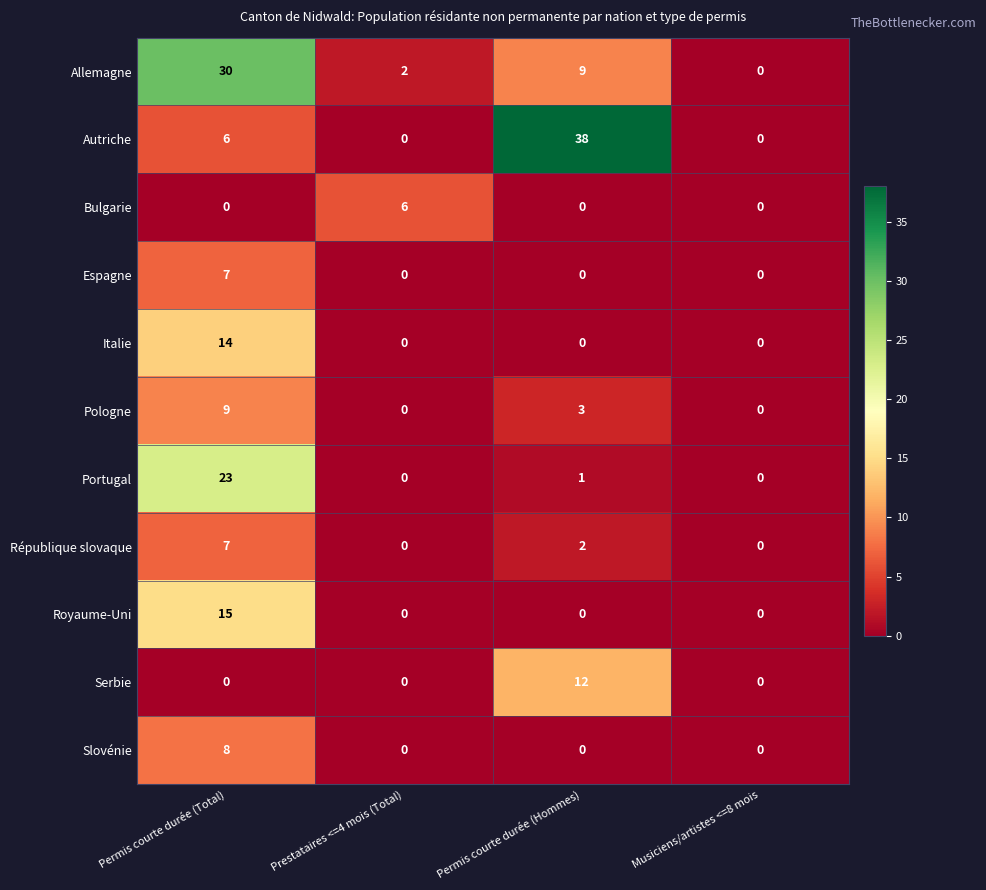

What is the sum of the Pologne values at Permis courte durée (Hommes) and Permis courte durée (Total)?

12